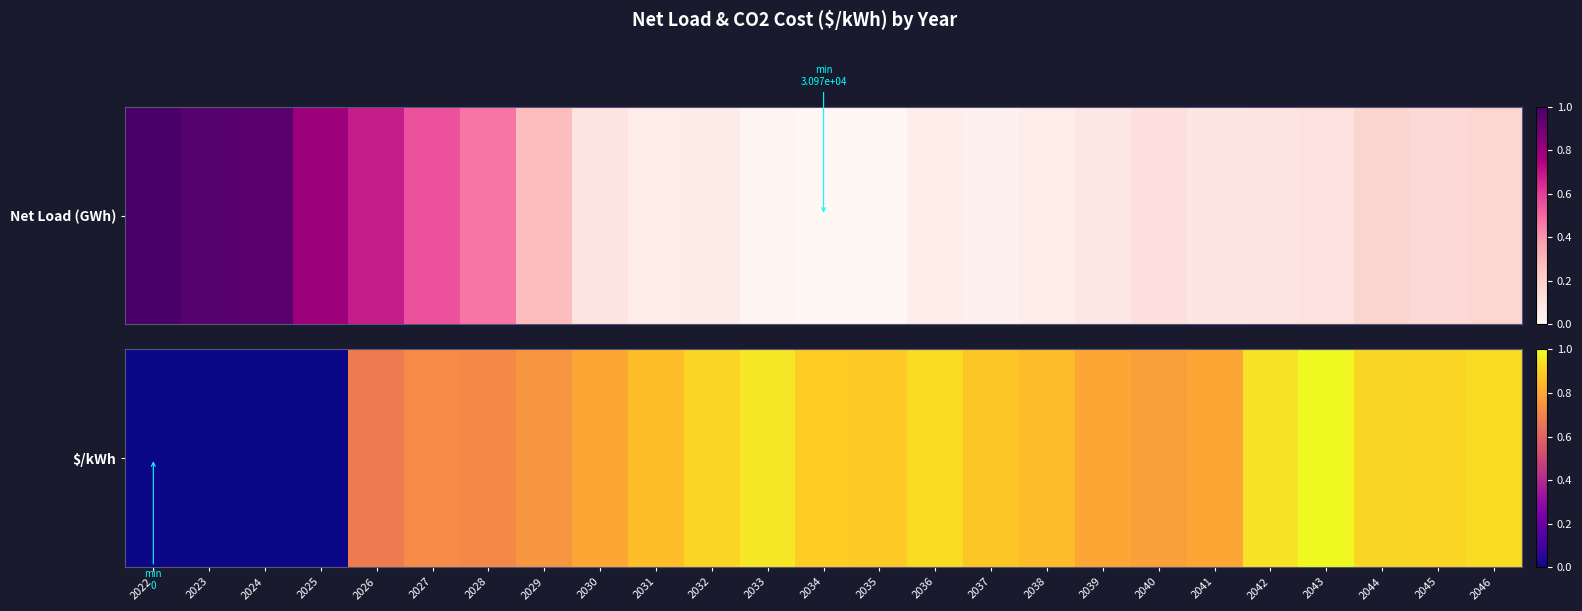

Rank the categories by value from lowest to highest.

2022, 2023, 2024, 2025, 2026, 2028, 2027, 2029, 2040, 2039, 2041, 2030, 2038, 2031, 2037, 2035, 2034, 2032, 2045, 2044, 2046, 2036, 2042, 2033, 2043